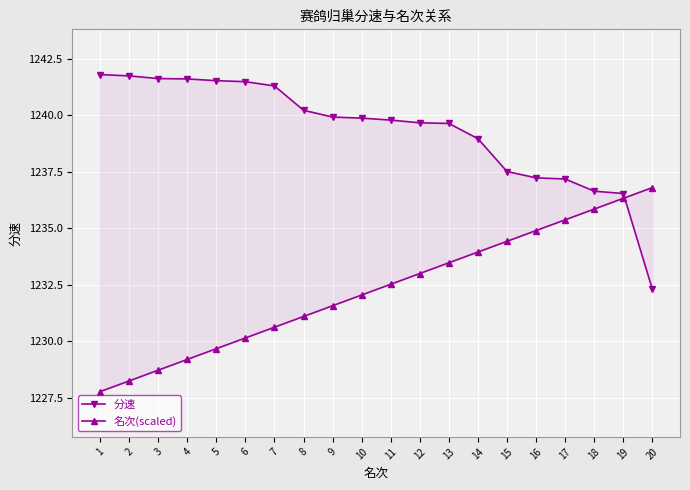

How many intersections are there between 分速 and 名次(scaled)?

1